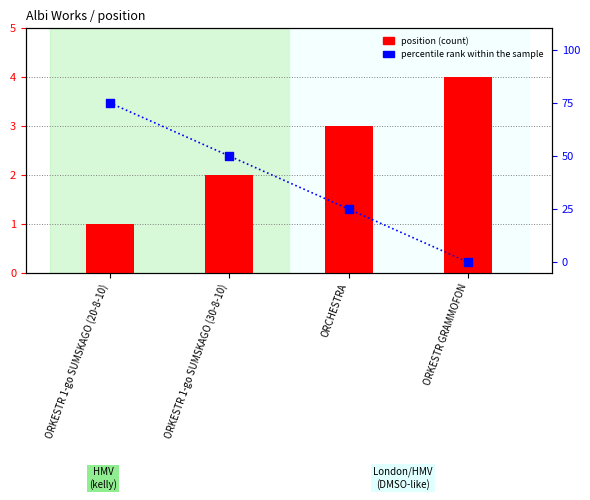

What is the total value across all series at ORKESTR 1-go SUMSKAGO (20-8-10)?

76